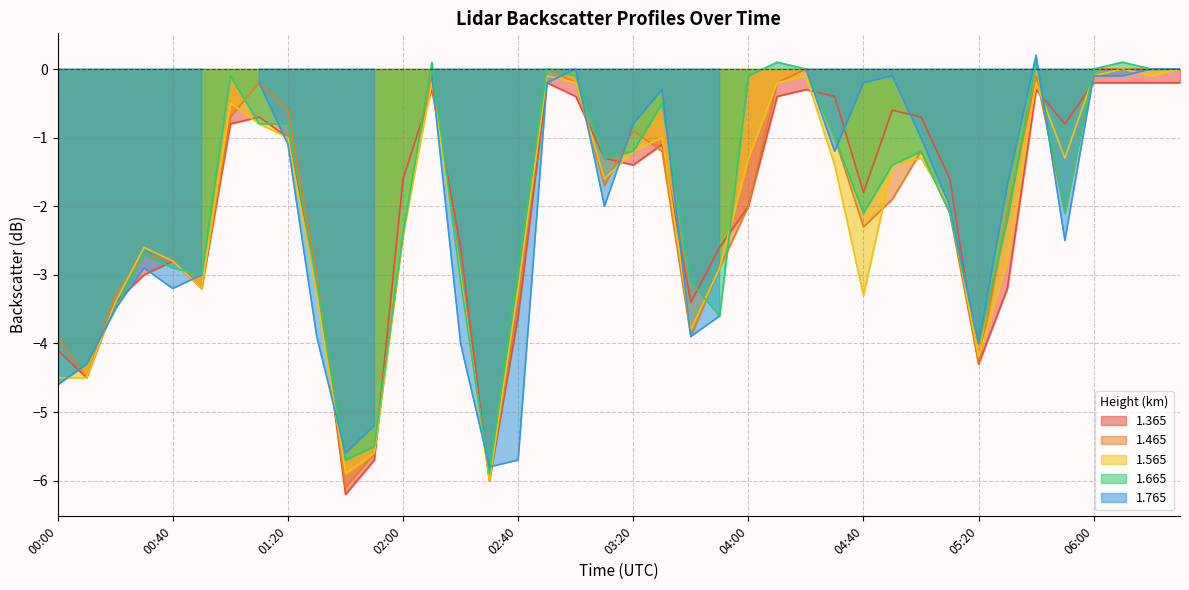

At how many categories does at least one series exceed -3?

30